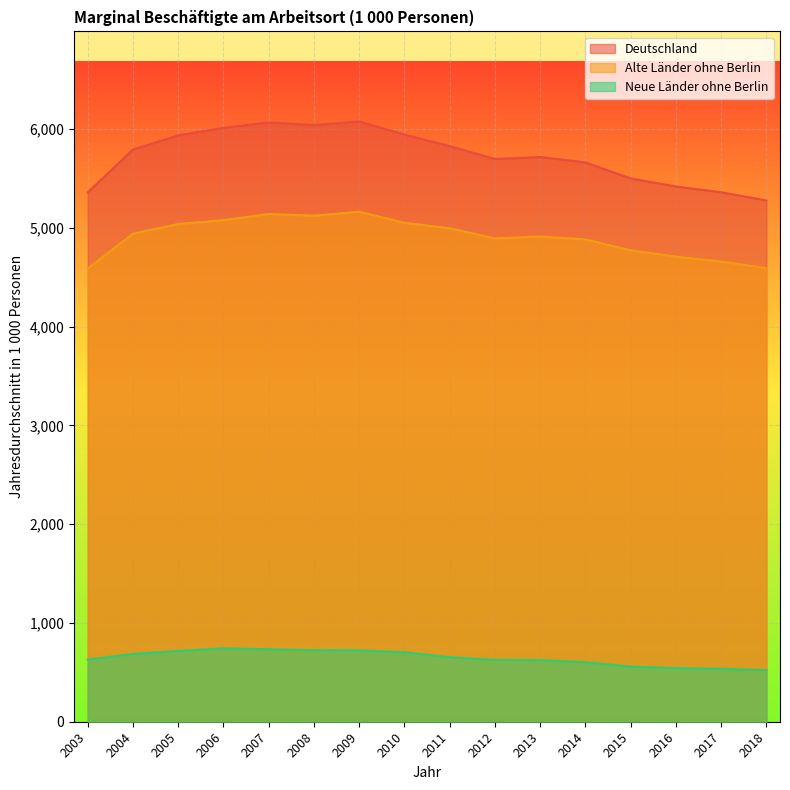

True or false: Deutschland and Alte Länder ohne Berlin intersect in this chart.

False